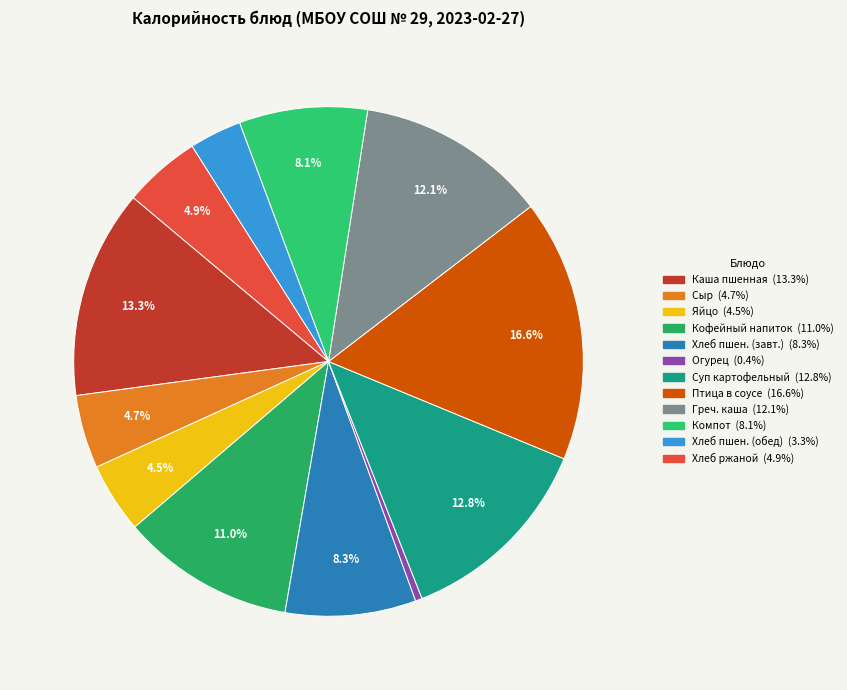

Count the number of slices in the pie.

12